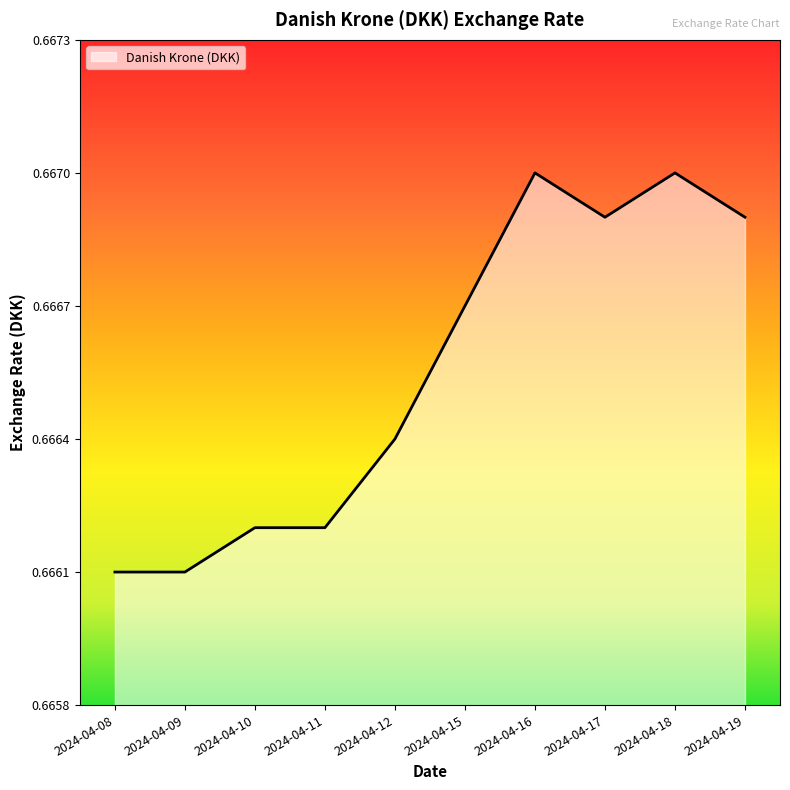

How many lines are shown in the chart?

1